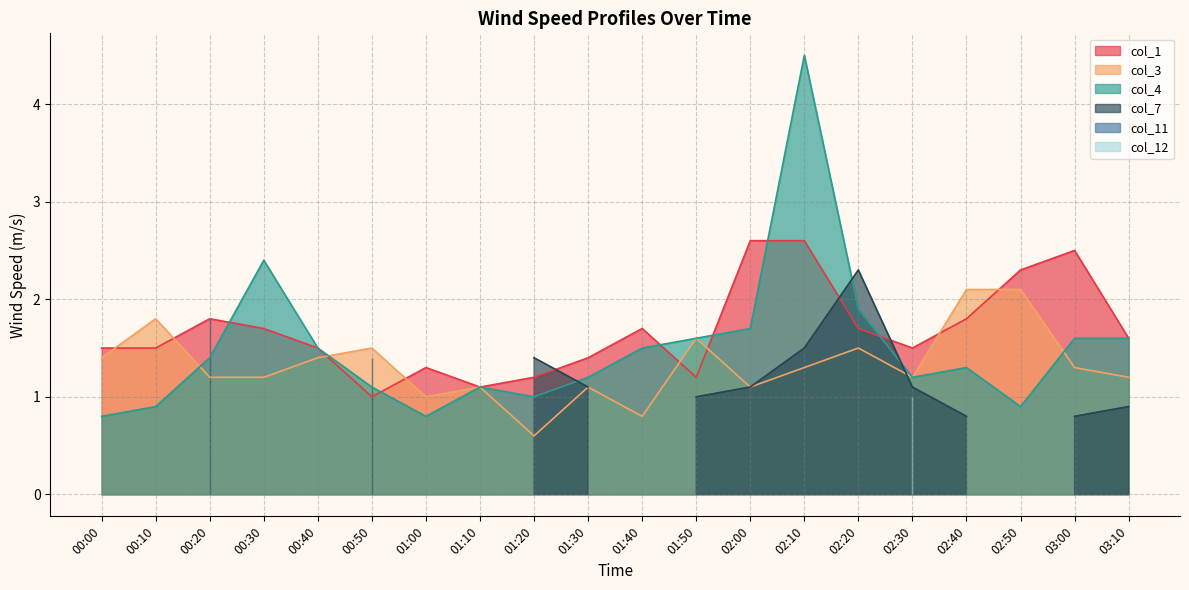

What is the minimum value for col_1?

1.0